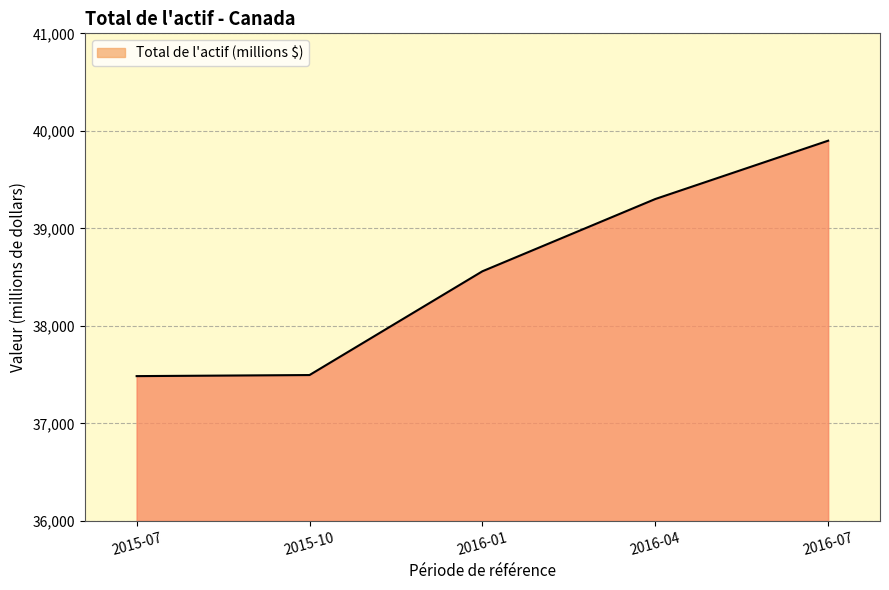

Where is the data nearest to the value 38692?

2016-01